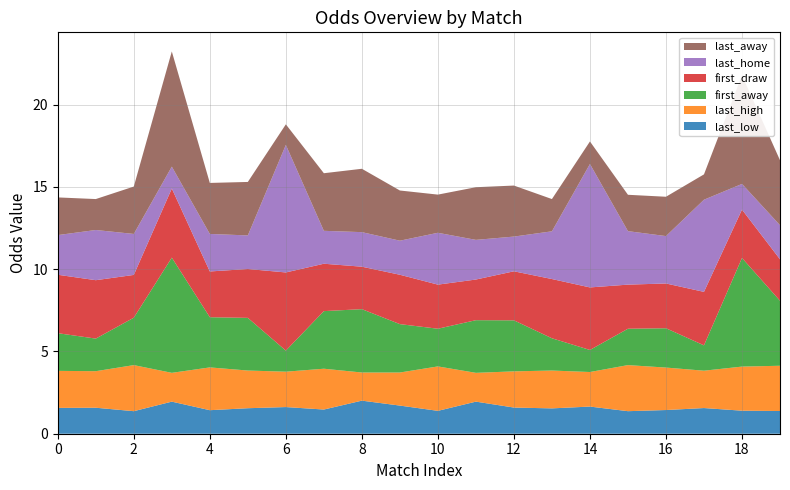

Reading left to right, list all the values displayed in this chart.

last_away: 2.3	1.9	2.9	7.0	3.1	3.2	1.2	3.5	3.9	3.0	2.3	3.2	3.1	2.0	1.4	2.2	2.4	1.5	6.6	4.0
last_home: 2.4	3.0	2.5	1.3	2.3	2.0	7.8	2.0	2.1	2.1	3.1	2.4	2.1	2.9	7.5	3.2	2.9	5.6	1.6	2.1
first_draw: 3.5	3.5	2.6	4.2	2.8	3.0	4.8	2.9	2.6	3.0	2.7	2.5	3.0	3.6	3.8	2.7	2.7	3.2	2.9	2.5
first_away: 2.3	2.0	2.9	7.0	3.0	3.2	1.3	3.5	3.9	2.9	2.3	3.2	3.1	2.0	1.3	2.2	2.4	1.5	6.6	4.0
last_high: 2.2	2.2	2.8	1.8	2.6	2.3	2.1	2.5	1.7	2.0	2.7	1.8	2.2	2.3	2.1	2.8	2.6	2.3	2.7	2.8
last_low: 1.6	1.6	1.4	1.9	1.4	1.6	1.6	1.5	2.0	1.7	1.4	1.9	1.6	1.5	1.6	1.4	1.4	1.6	1.4	1.4